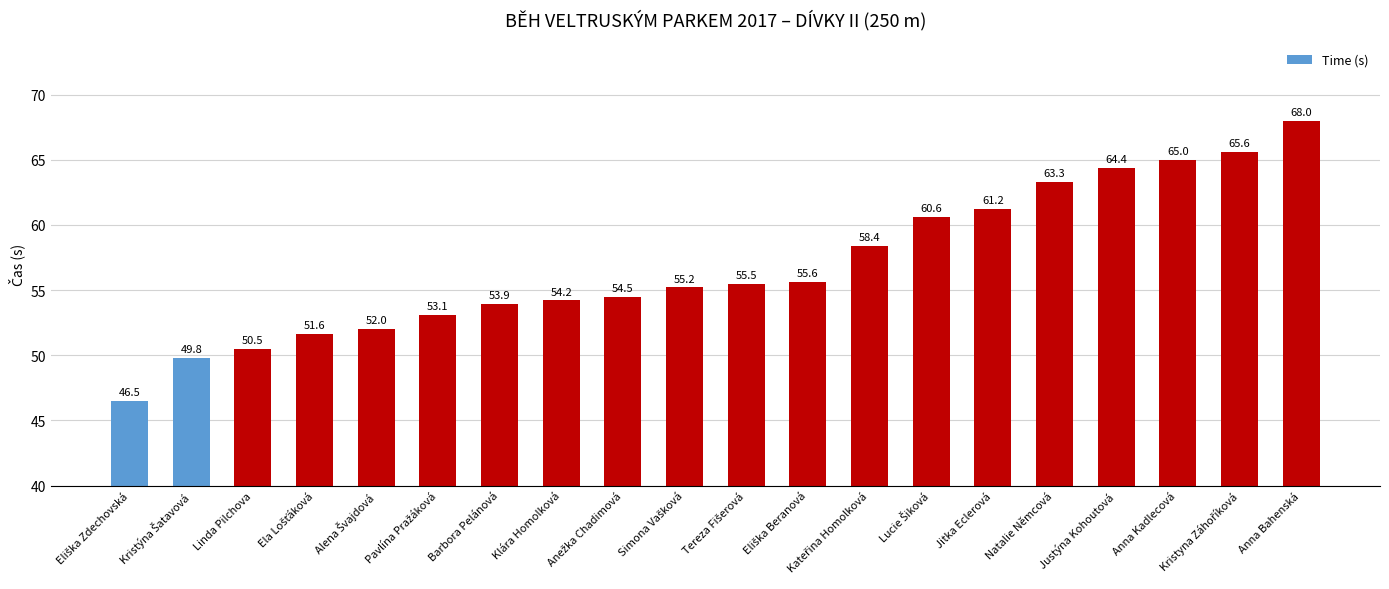

Is it true that the value at Klára Homolková is 54.2?

True